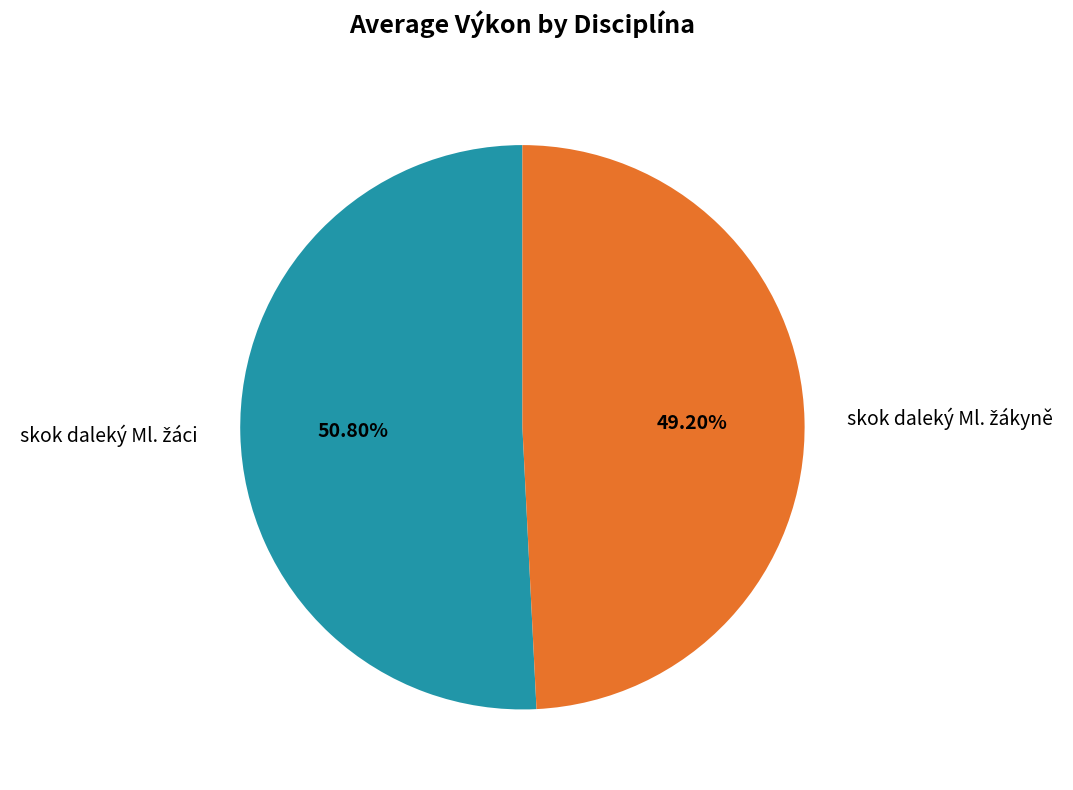

Is there a majority slice in this chart?

Yes